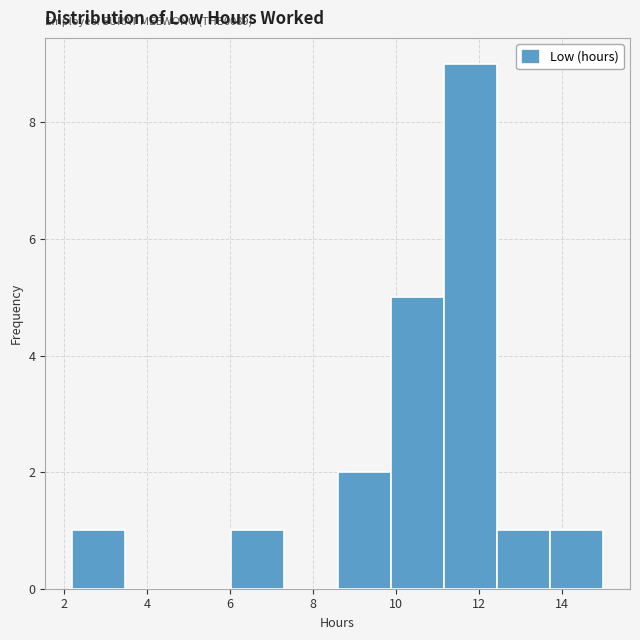

Over which range of the x-axis is the bar tallest?

11.2 to 12.4